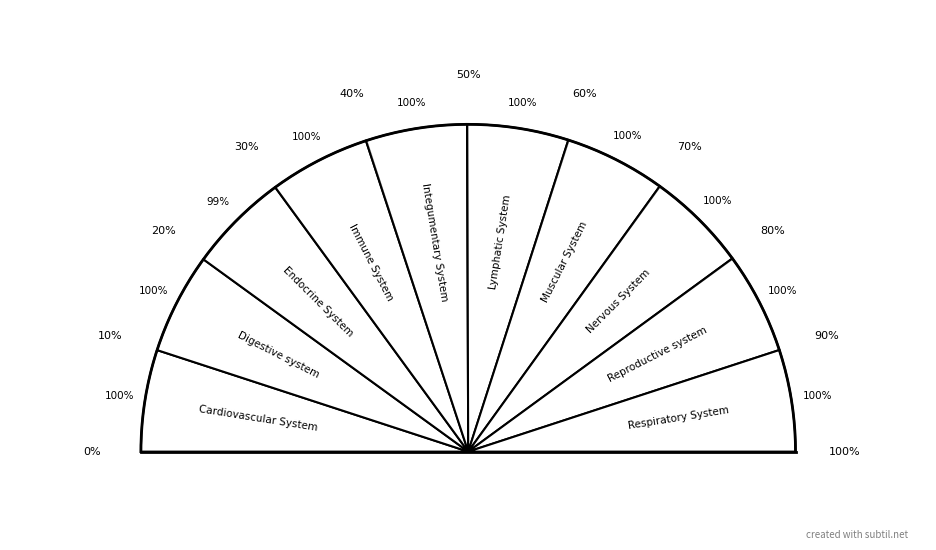

Is there any slice that represents more than half of the pie?

No